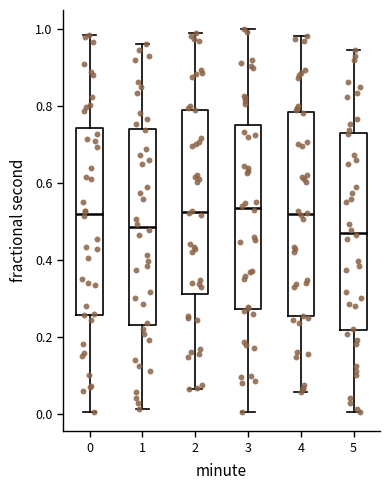

Where does the upper whisker of the box at x = 5 end on the y-axis? The values are not printed on the chart, so give them approximately, as read against the axis.

0.94